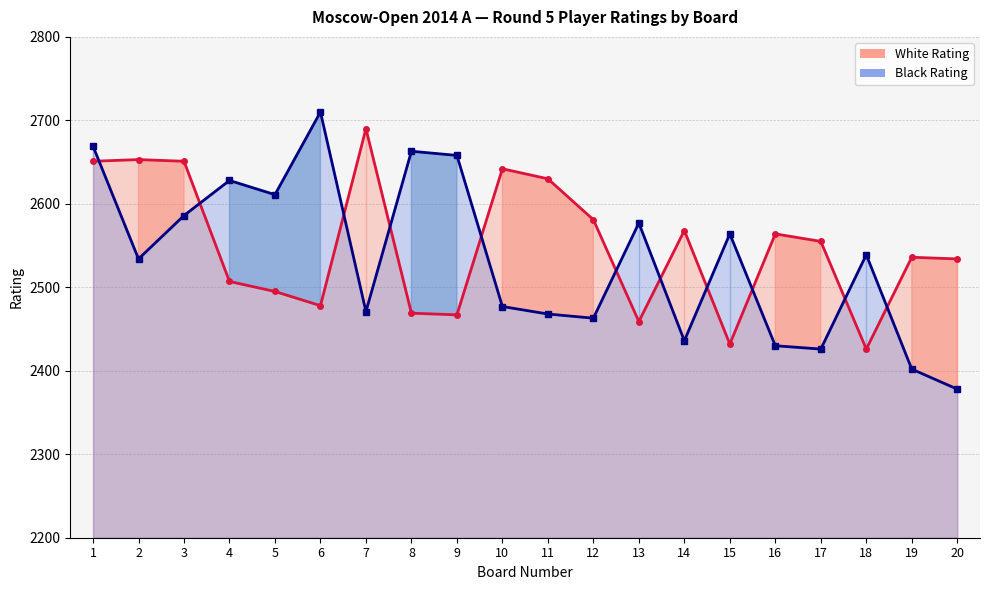

True or false: Black Rating line has a value of 3379 at 12.

False